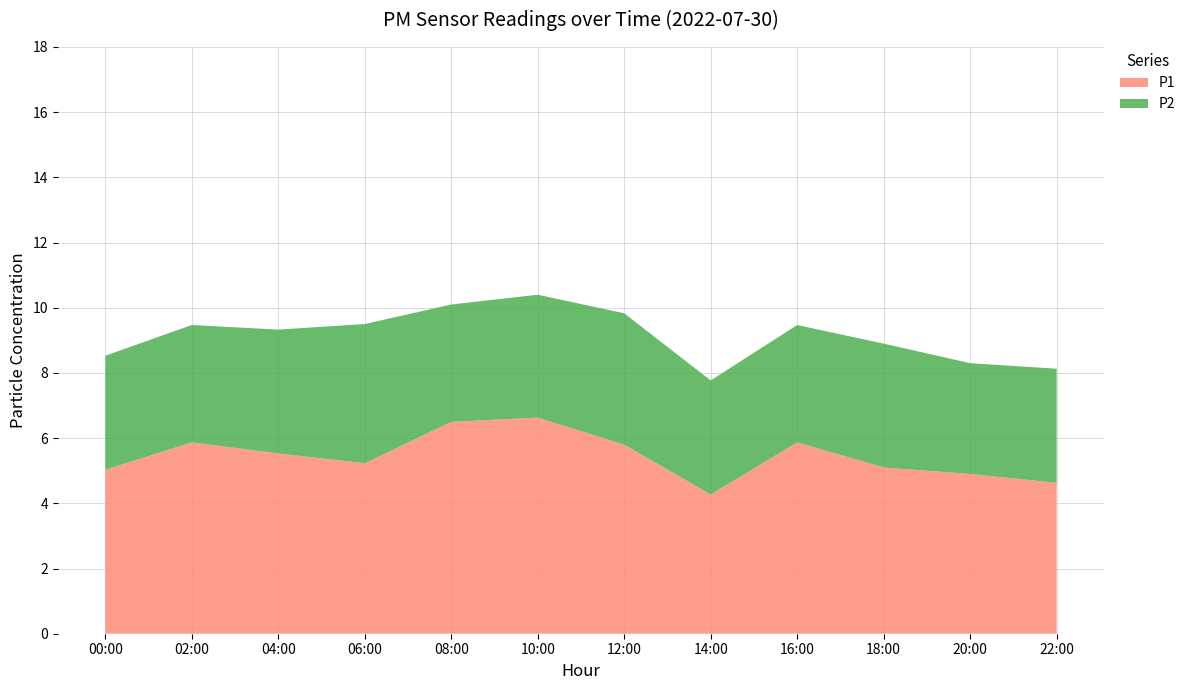

Reading left to right, extract all data points from this chart.

P1: 5.0	5.9	5.5	5.2	6.5	6.6	5.8	4.3	5.9	5.1	4.9	4.6
P2: 3.5	3.6	3.8	4.3	3.6	3.8	4.0	3.5	3.6	3.8	3.4	3.5